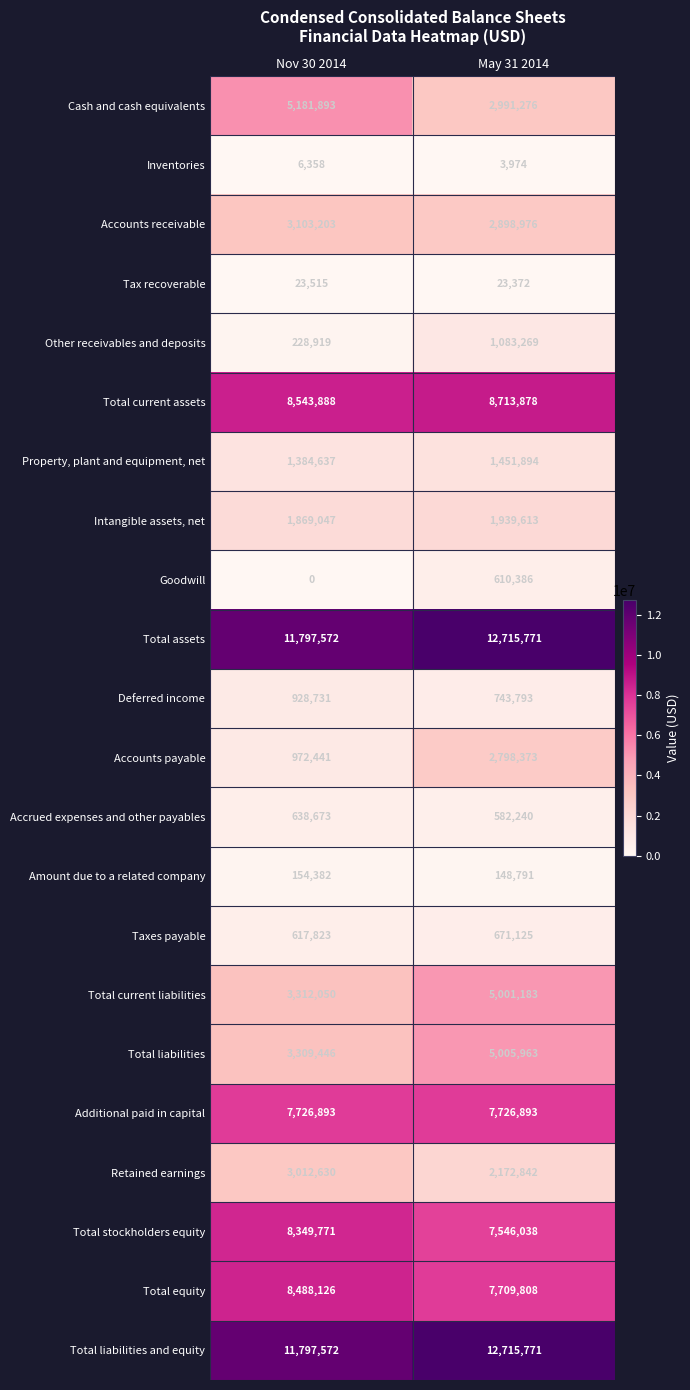

What is the maximum value for Total equity?

8488126